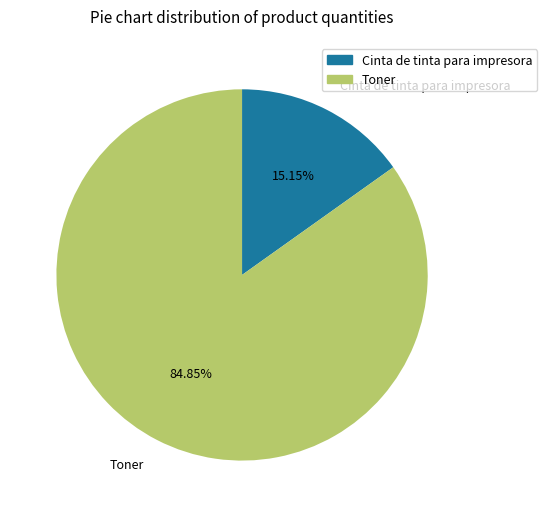

To the nearest percent, what is the difference between the Toner and Cinta de tinta para impresora slice percentages?

70%